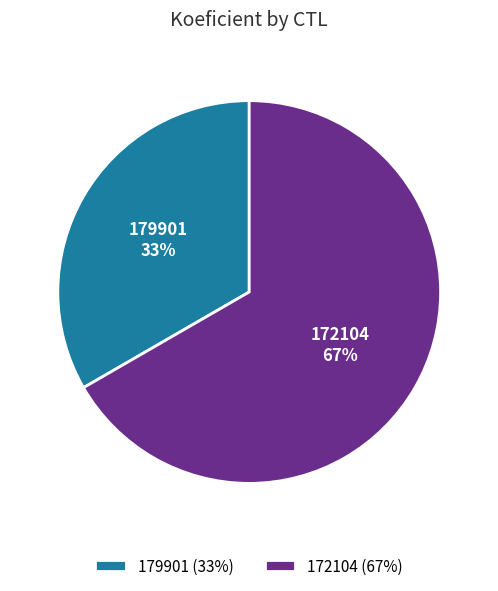

Do 179901 and 172104 together represent more than half of the pie?

Yes